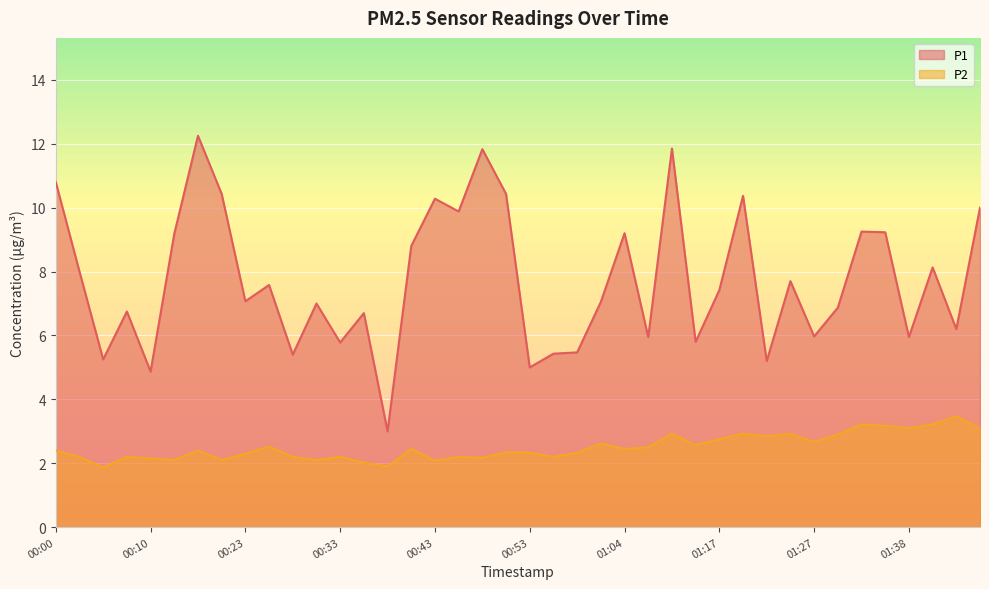

The P1 series shows 9.2 at 01:04. True or false?

True